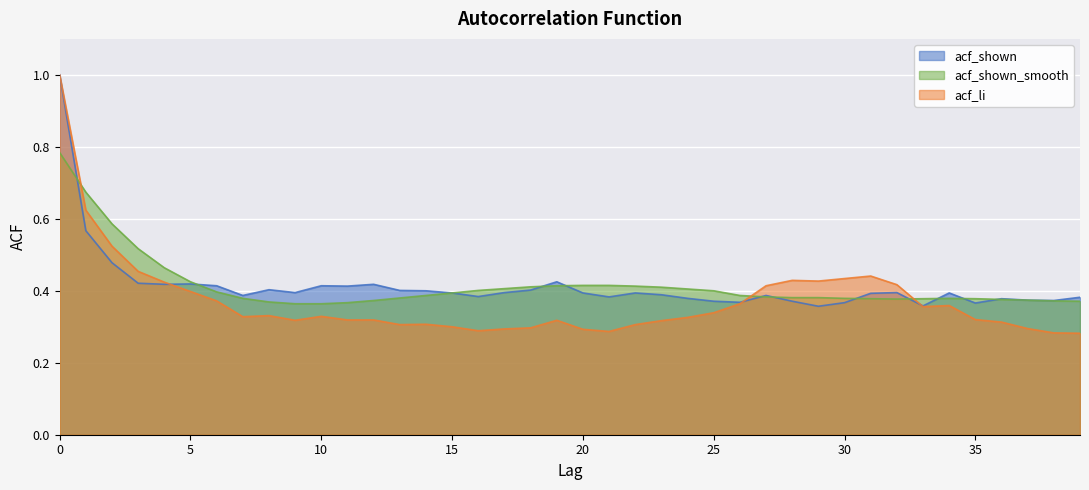

Reading left to right, what are all the values shown in this chart?

acf_shown: 1.0	0.6	0.5	0.4	0.4	0.4	0.4	0.4	0.4	0.4	0.4	0.4	0.4	0.4	0.4	0.4	0.4	0.4	0.4	0.4	0.4	0.4	0.4	0.4	0.4	0.4	0.4	0.4	0.4	0.4	0.4	0.4	0.4	0.4	0.4	0.4	0.4	0.4	0.4	0.4
acf_shown_smooth: 0.8	0.7	0.6	0.5	0.5	0.4	0.4	0.4	0.4	0.4	0.4	0.4	0.4	0.4	0.4	0.4	0.4	0.4	0.4	0.4	0.4	0.4	0.4	0.4	0.4	0.4	0.4	0.4	0.4	0.4	0.4	0.4	0.4	0.4	0.4	0.4	0.4	0.4	0.4	0.4
acf_li: 1.0	0.6	0.5	0.5	0.4	0.4	0.4	0.3	0.3	0.3	0.3	0.3	0.3	0.3	0.3	0.3	0.3	0.3	0.3	0.3	0.3	0.3	0.3	0.3	0.3	0.3	0.4	0.4	0.4	0.4	0.4	0.4	0.4	0.4	0.4	0.3	0.3	0.3	0.3	0.3